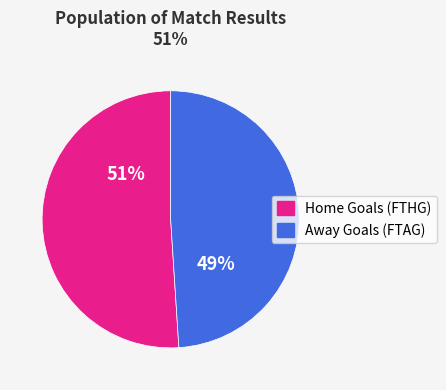

To the nearest percent, what is the average slice percentage?

50%